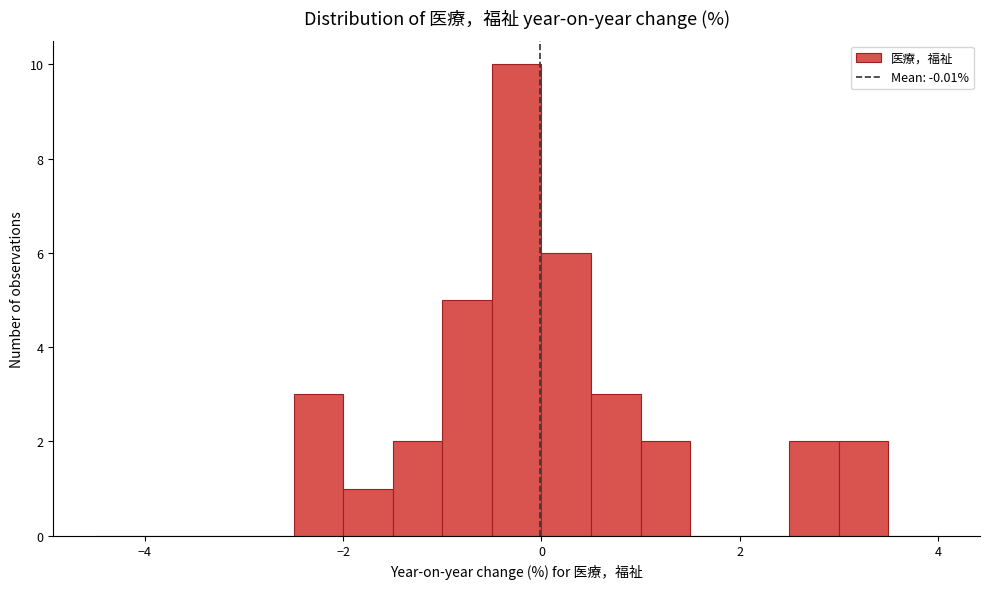

Around what value on the x-axis is the tallest bar? Give the approximate position of its centre, as read against the axis.

-0.2